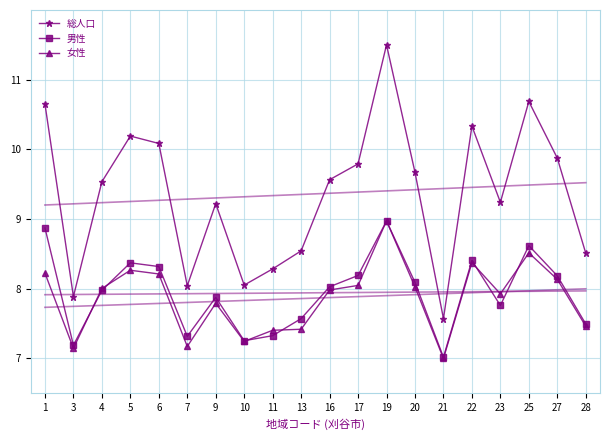

Between which two adjacent categories do 男性 and 女性 first intersect?

3 and 4